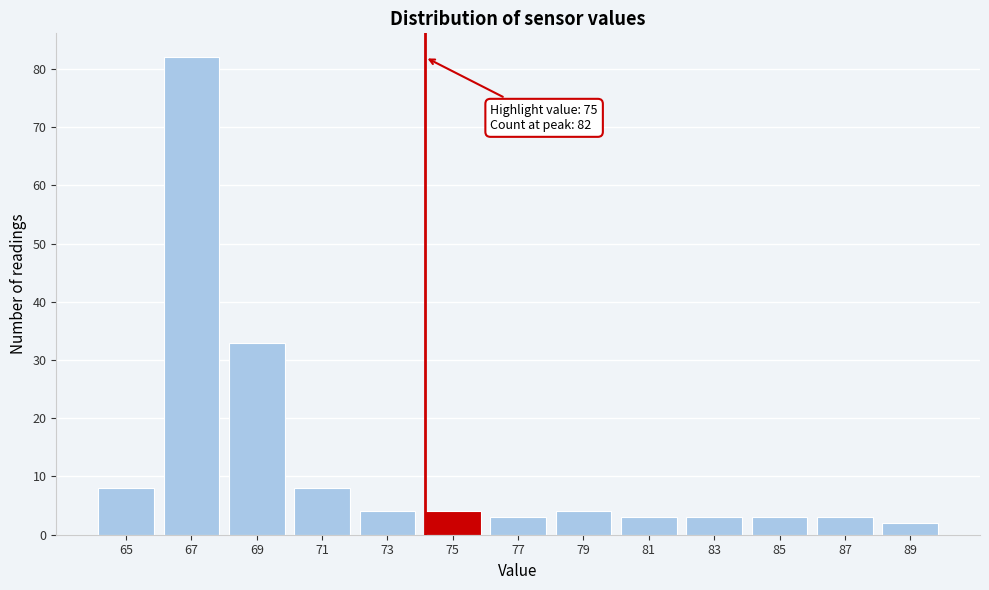

Reading left to right, list all the values displayed in this chart.

65=8	67=82	69=33	71=8	73=4	75=4	77=3	79=4	81=3	83=3	85=3	87=3	89=2